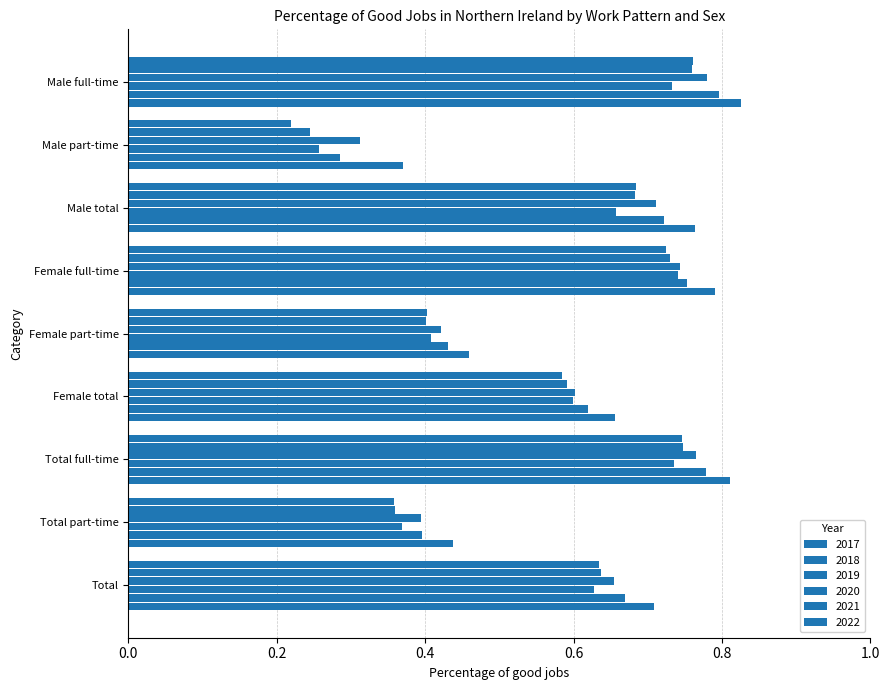

At which category is the sum across all series the highest?

Male full-time